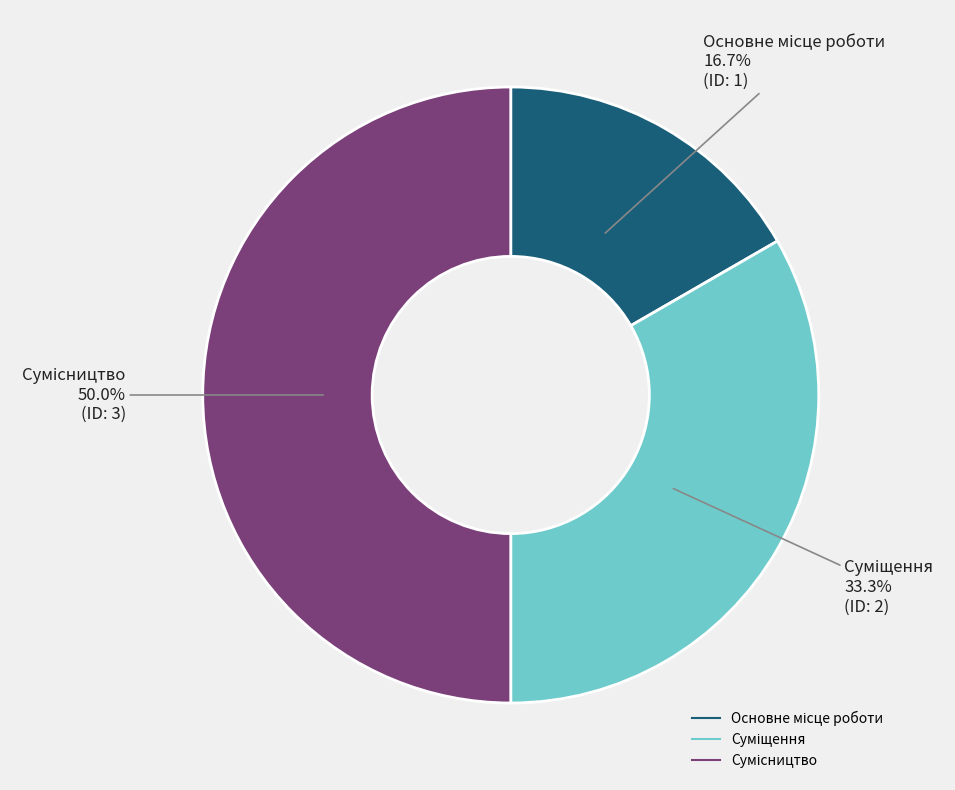

How many segments does this pie chart have?

3